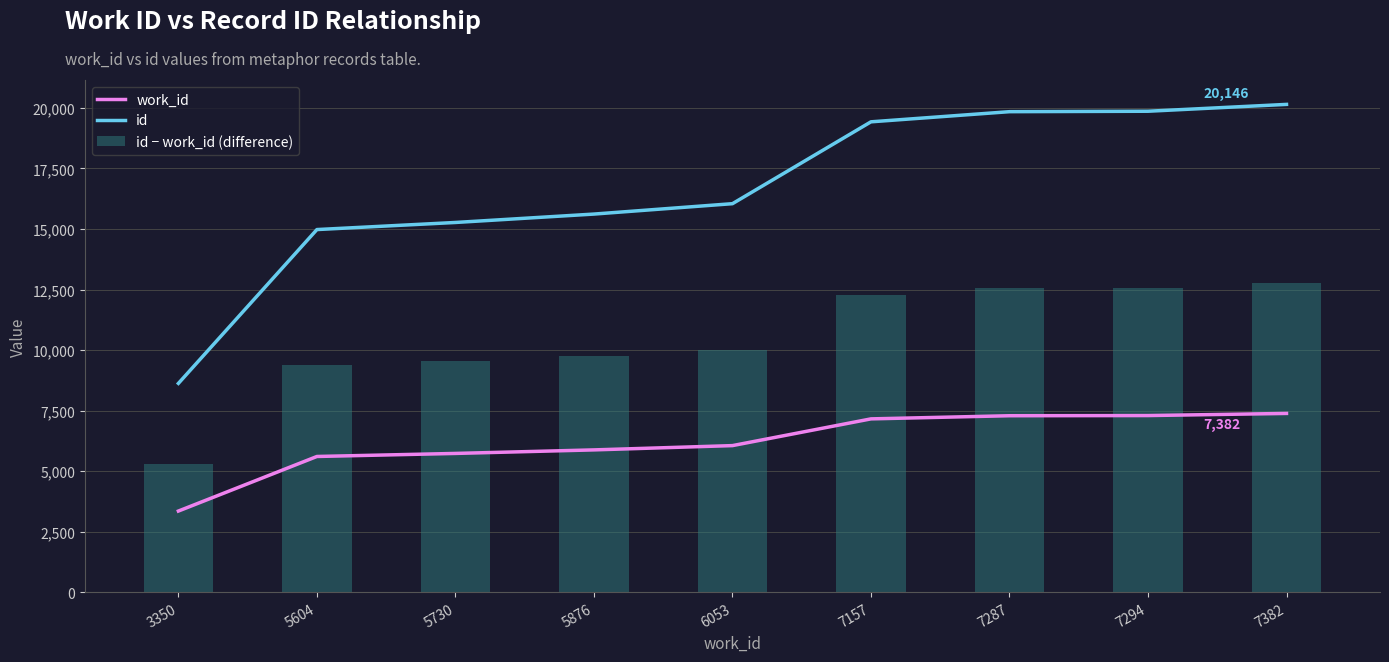

Are the bars horizontal?

No